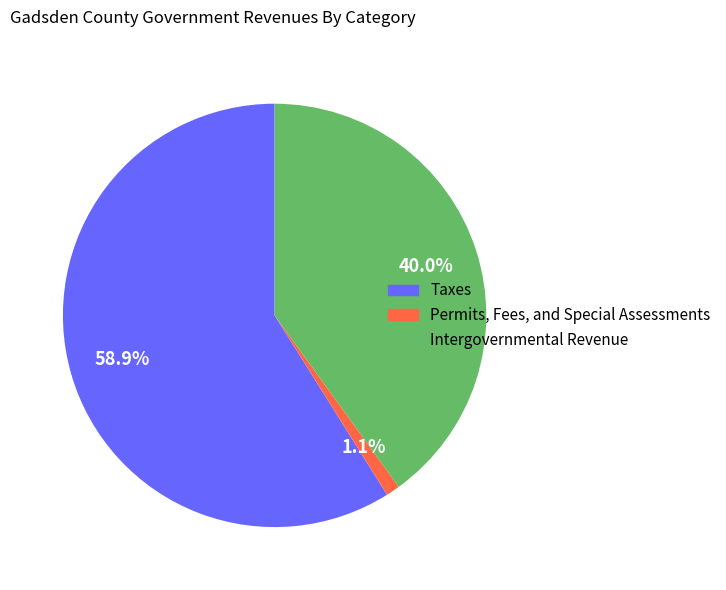

What percentage is the Permits, Fees, and Special Assessments slice, to the nearest percent?

1%